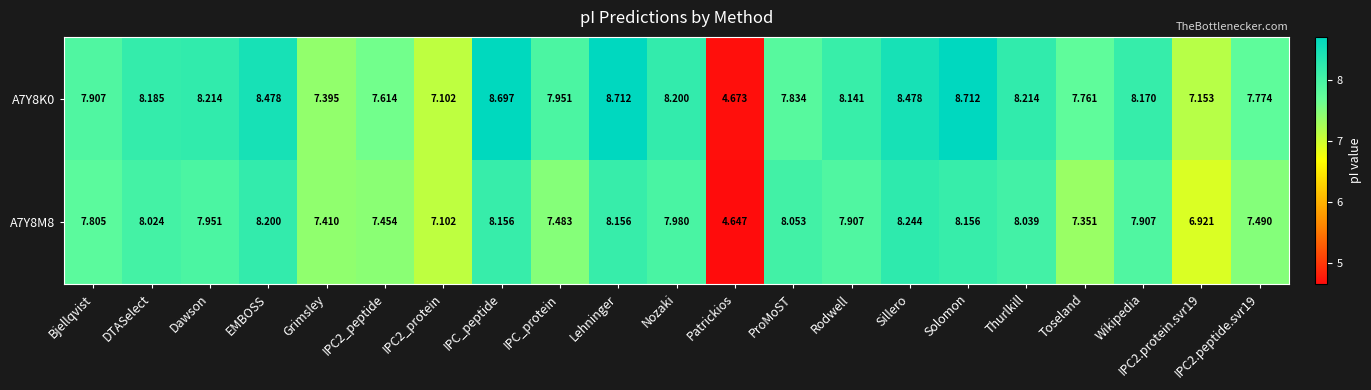

Which category has the lowest value across all series?

Patrickios